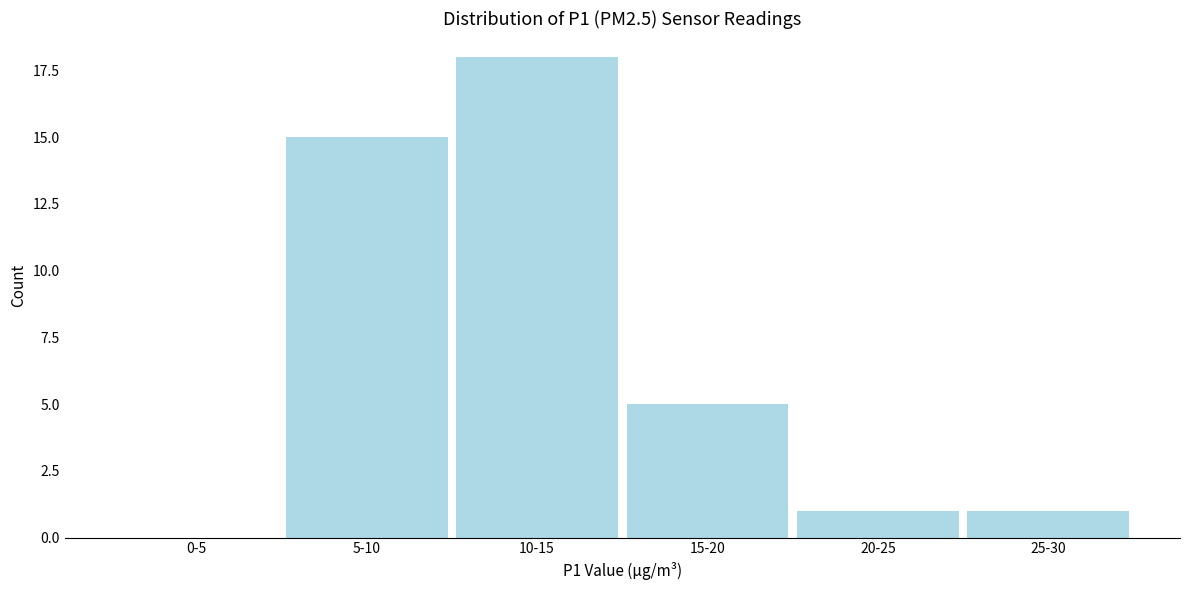

Reading left to right, extract all data points from this chart.

0-5=0	5-10=15	10-15=18	15-20=5	20-25=1	25-30=1